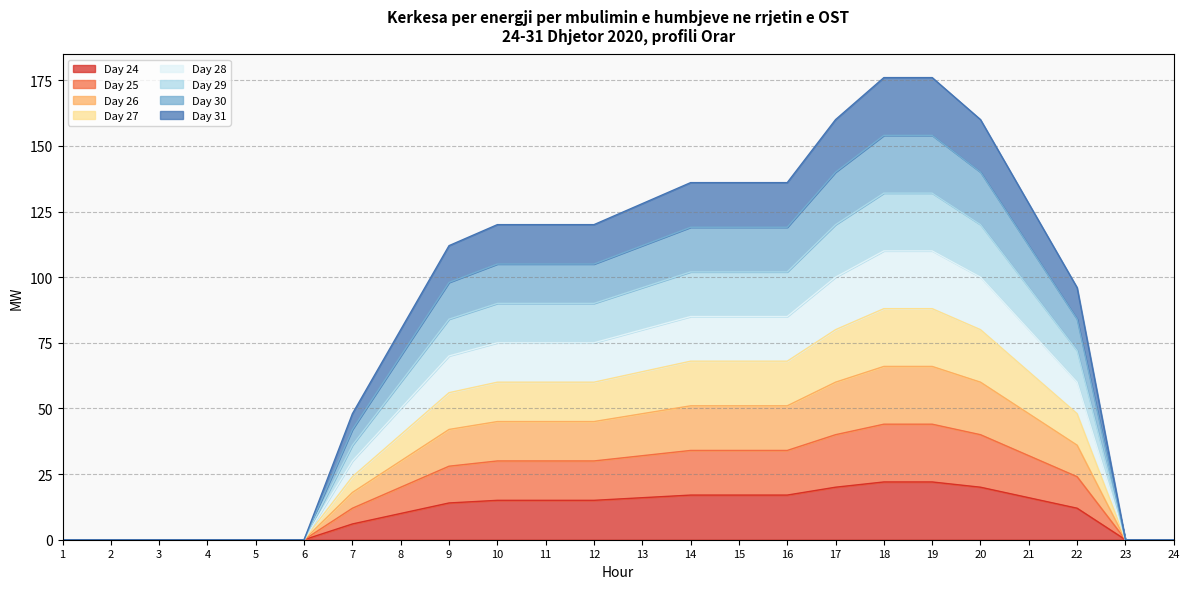

What is the average value?

11